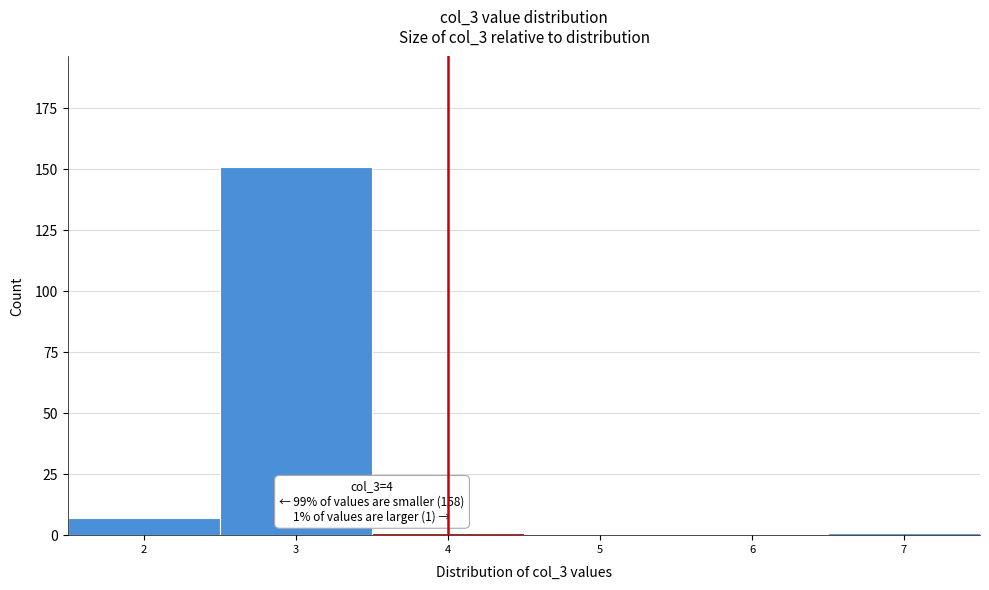

Which range on the x-axis has the tallest bar?

2.5 to 3.5